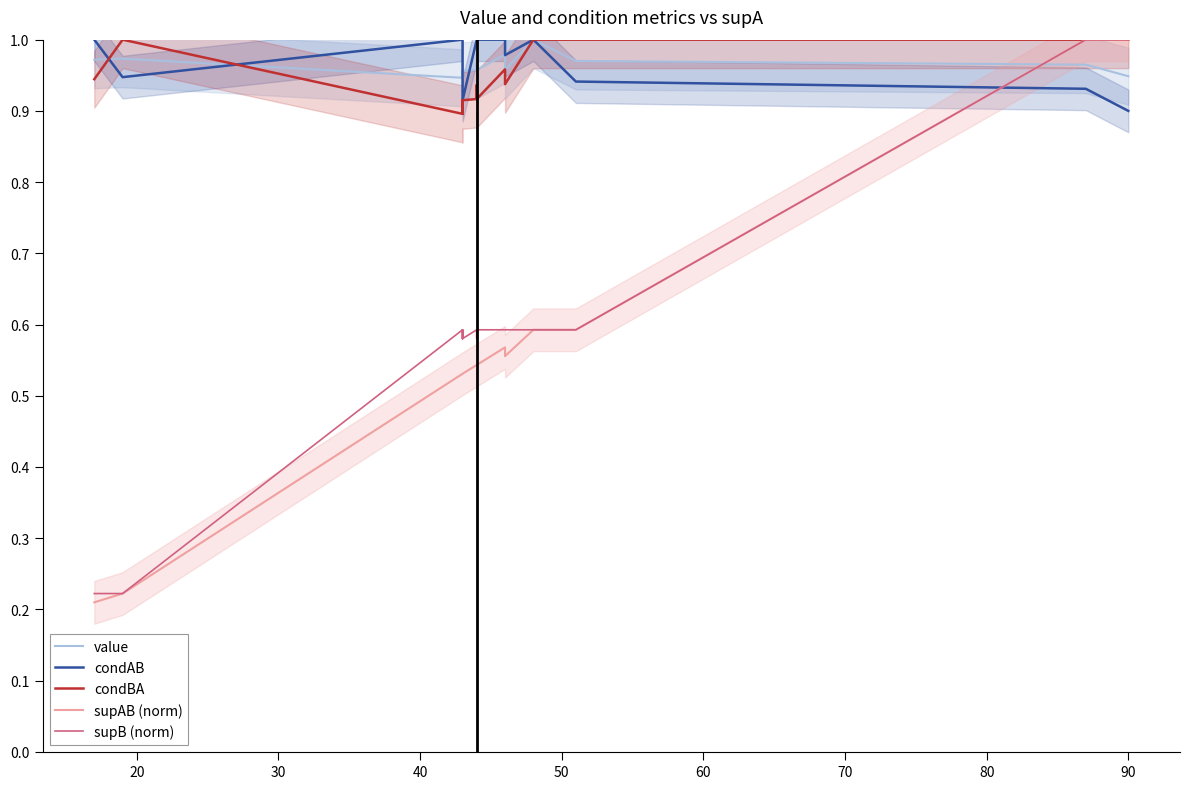

What is the smallest value displayed?

0.2